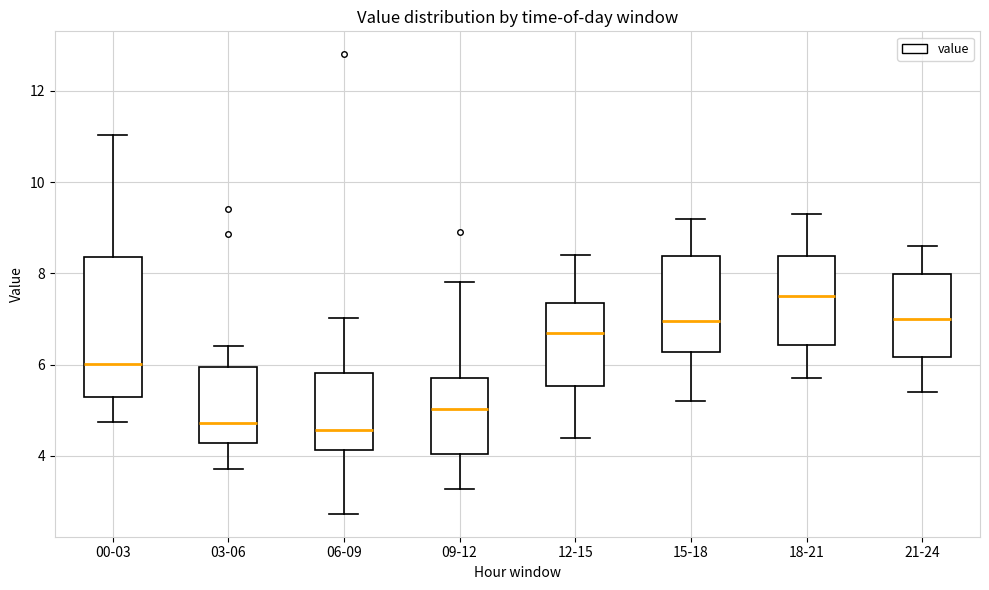

Comparing the boxes themselves (not the whiskers), which one is the tallest?

00-03